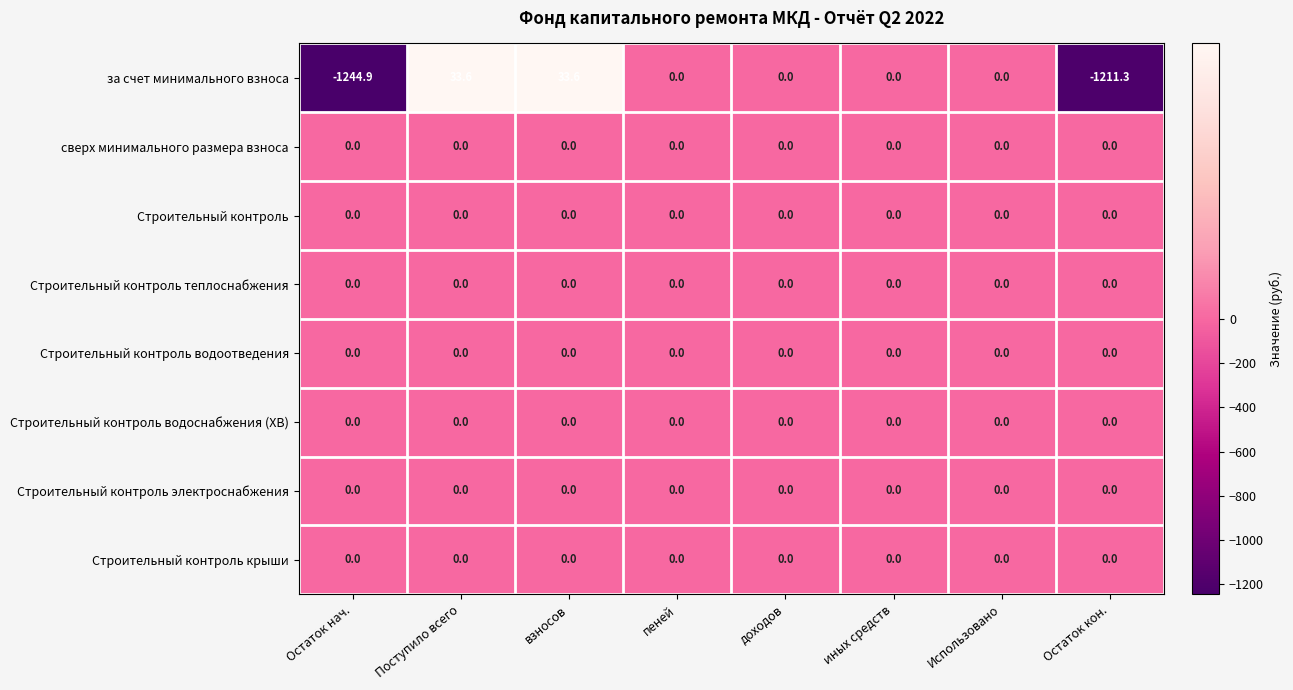

Is it true that Строительный контроль электроснабжения equals 0.0 at доходов?

True